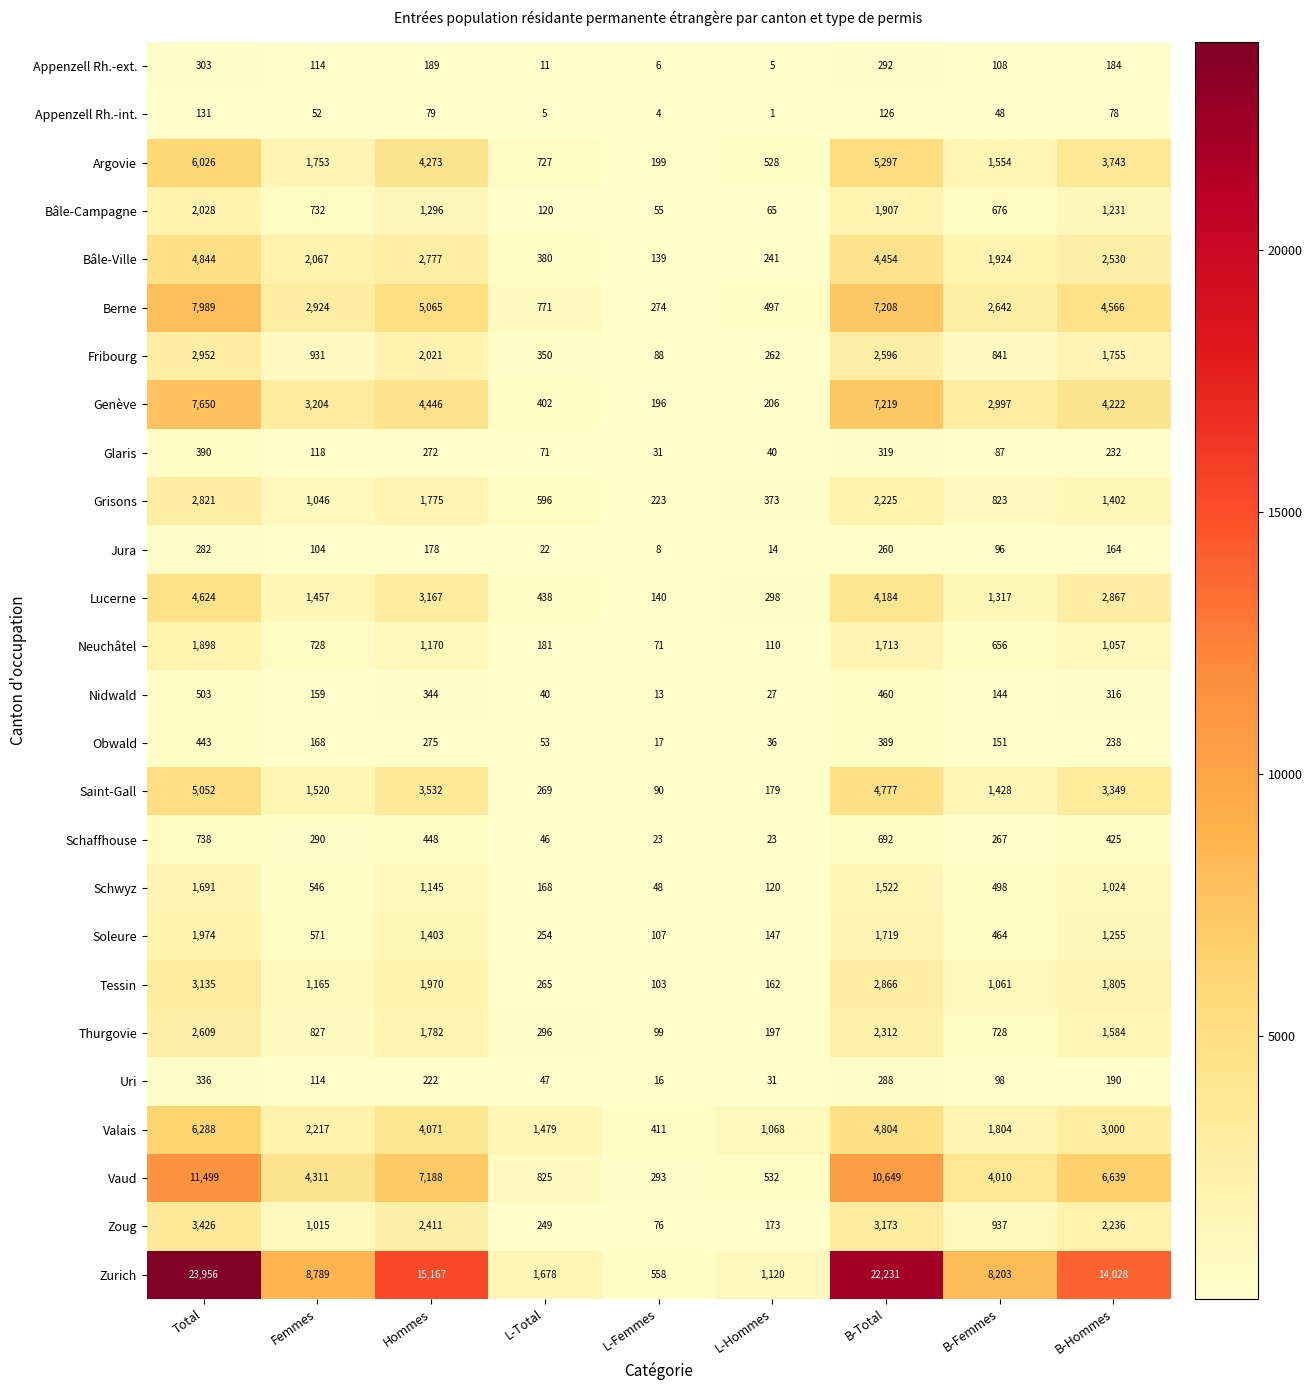

At how many categories does at least one series exceed 2202?

6